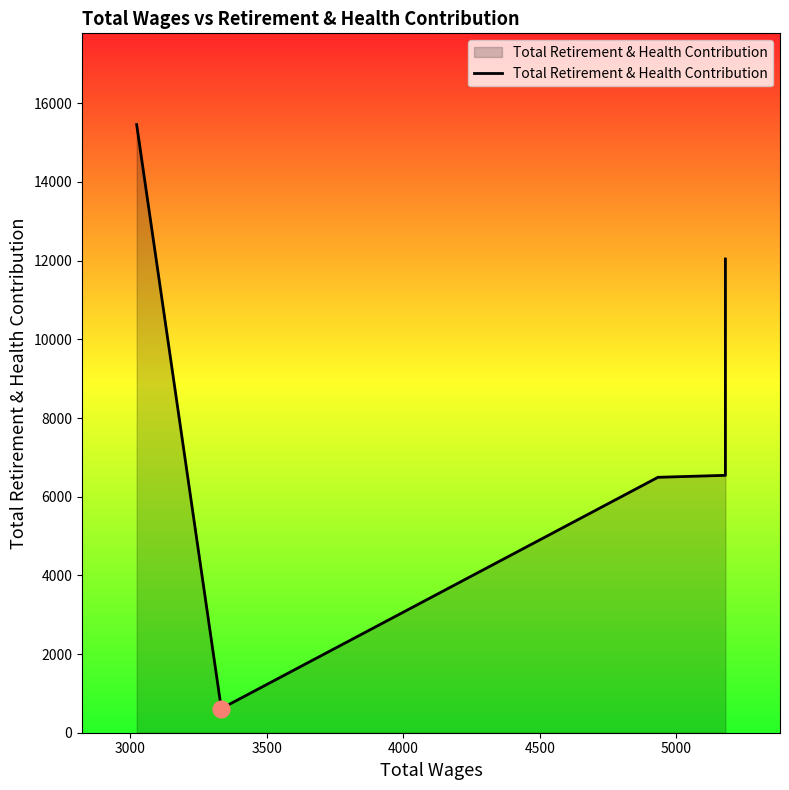

How many points are lower than both their immediate neighbors (excluding endpoints)?

1